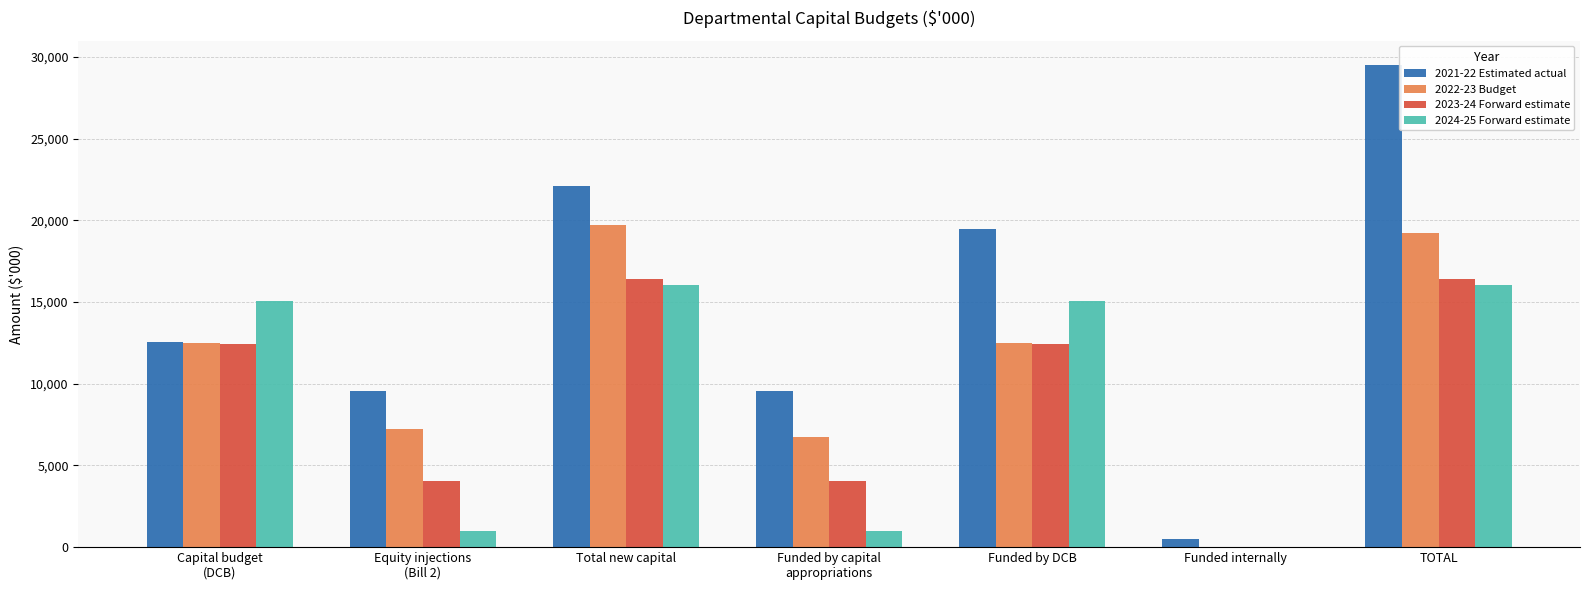

Which series changed the most between Funded by DCB and Funded internally?

2021-22 Estimated actual